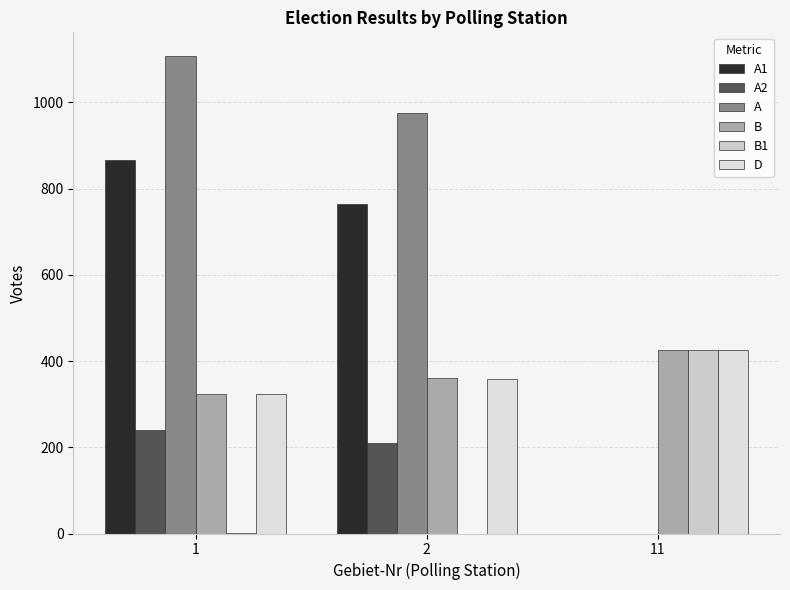

Where is A2 nearest to the value 120?

2